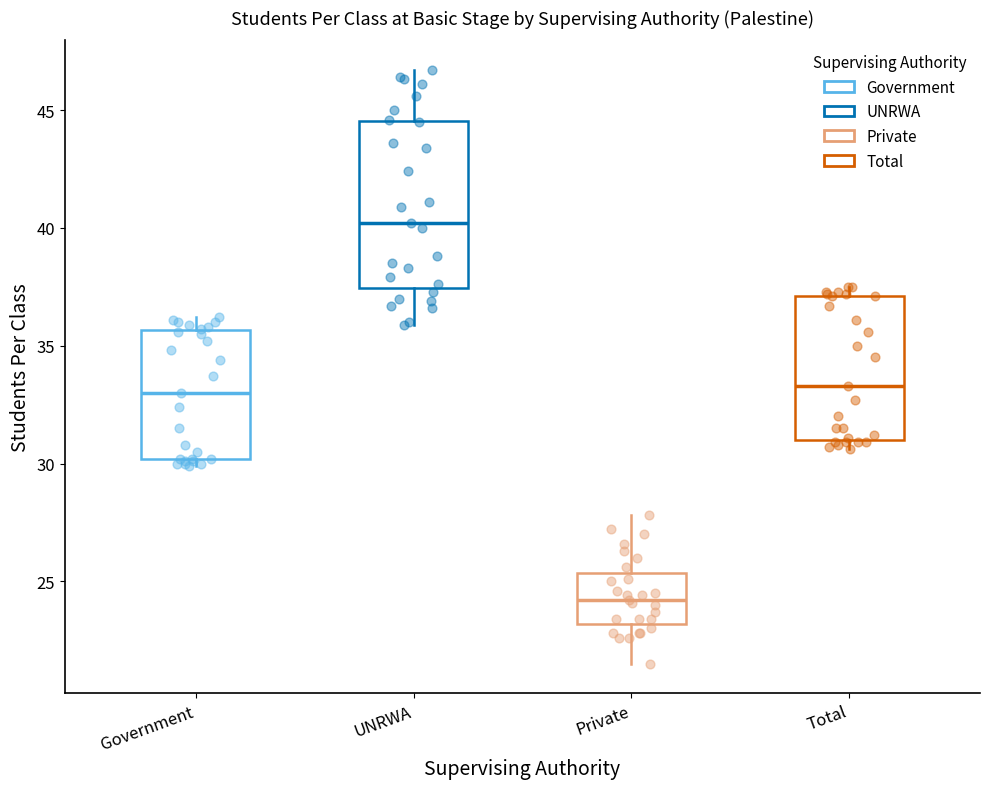

Which box is the tallest, from its lower edge to its upper edge?

UNRWA